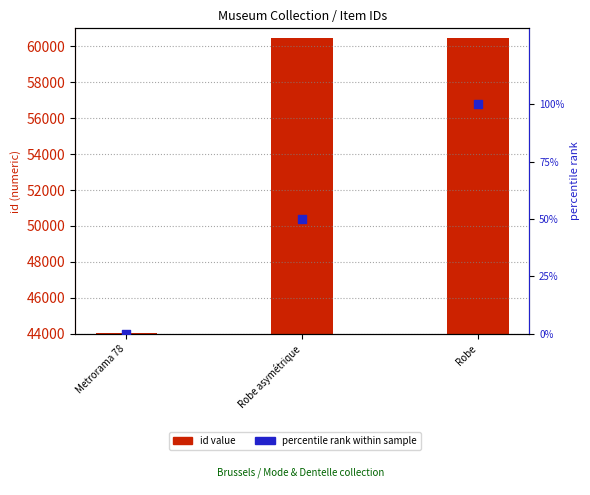

Which series reaches the maximum Y coordinate?

id value